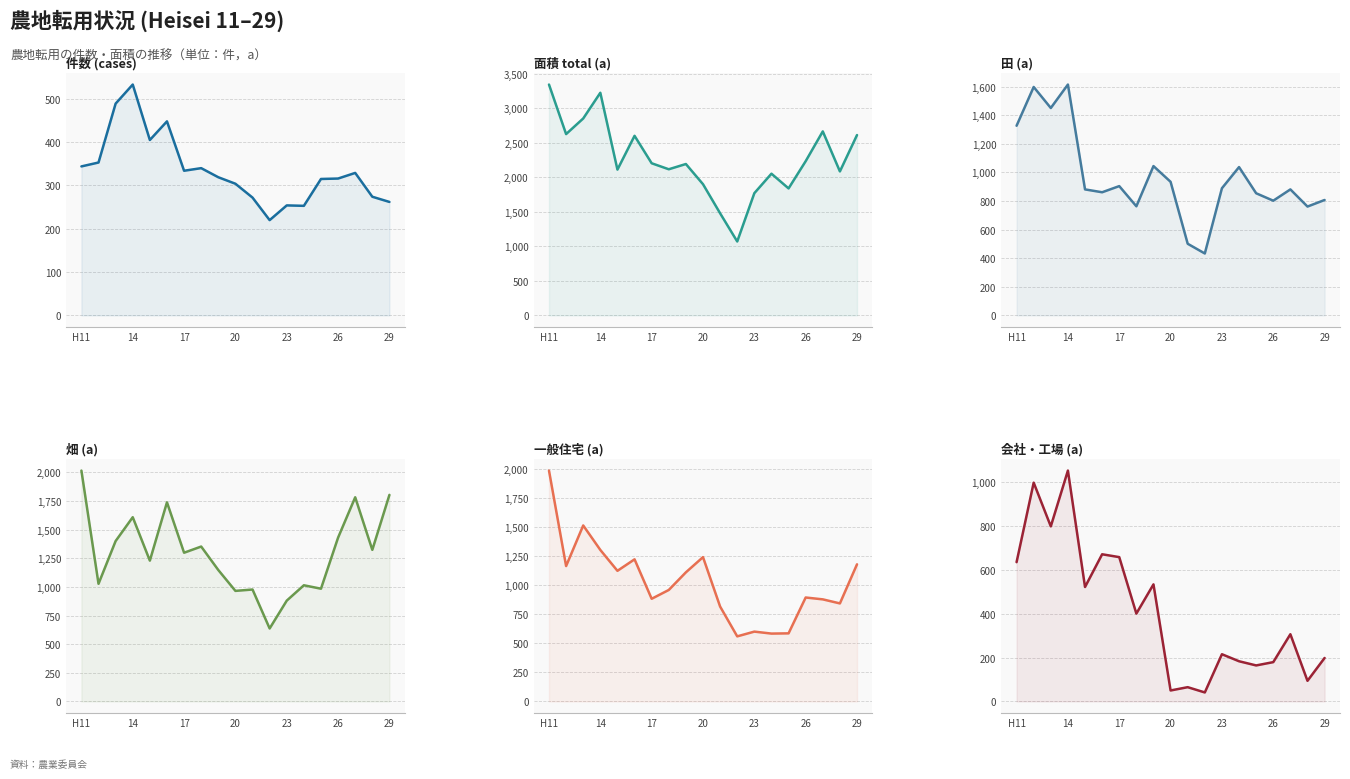

The value of 田 (a) at 20 is 1258. True or false?

False